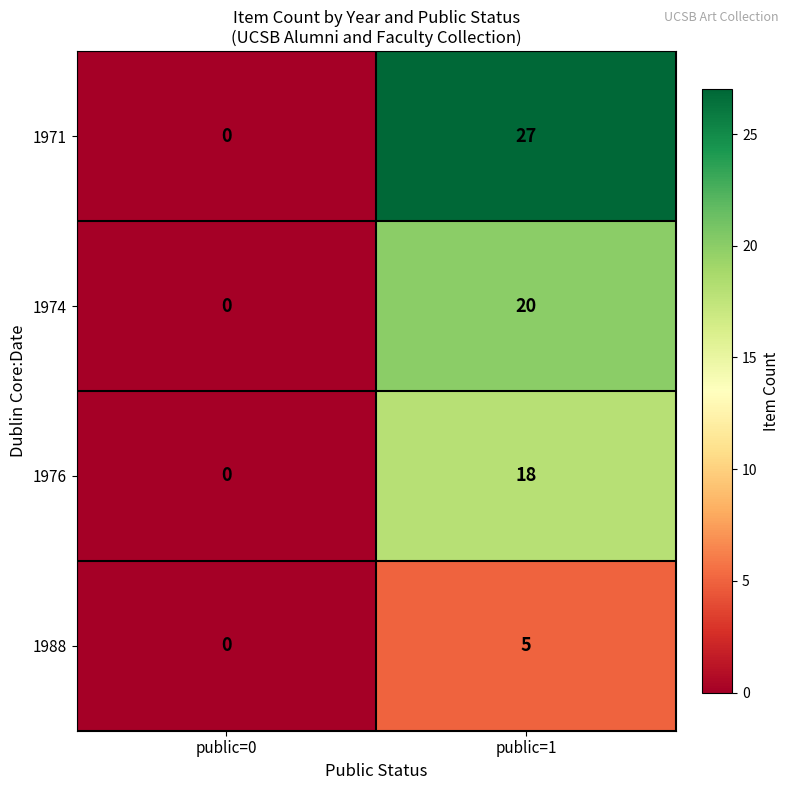

Where is 1974 nearest to the value 10?

public=0